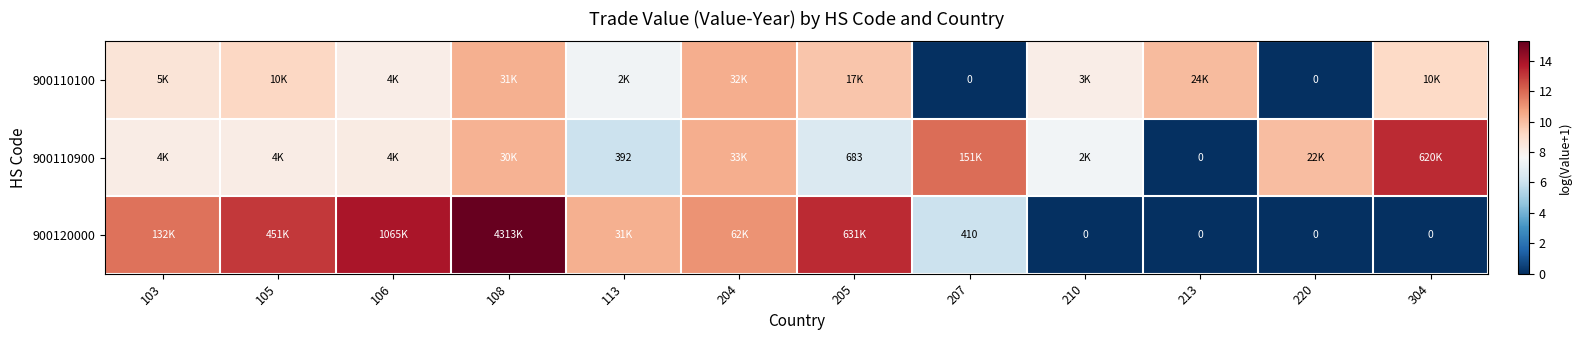

What is the spread (max minus min) of values at 106?

5.7